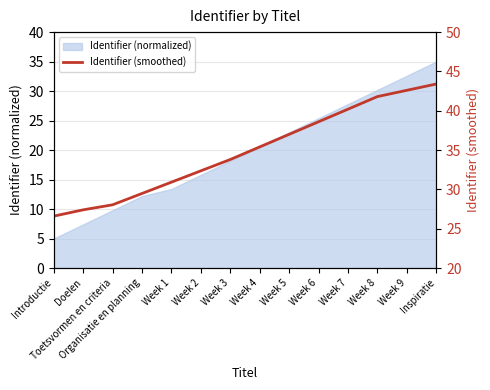

What is the sum of all values?

487.6